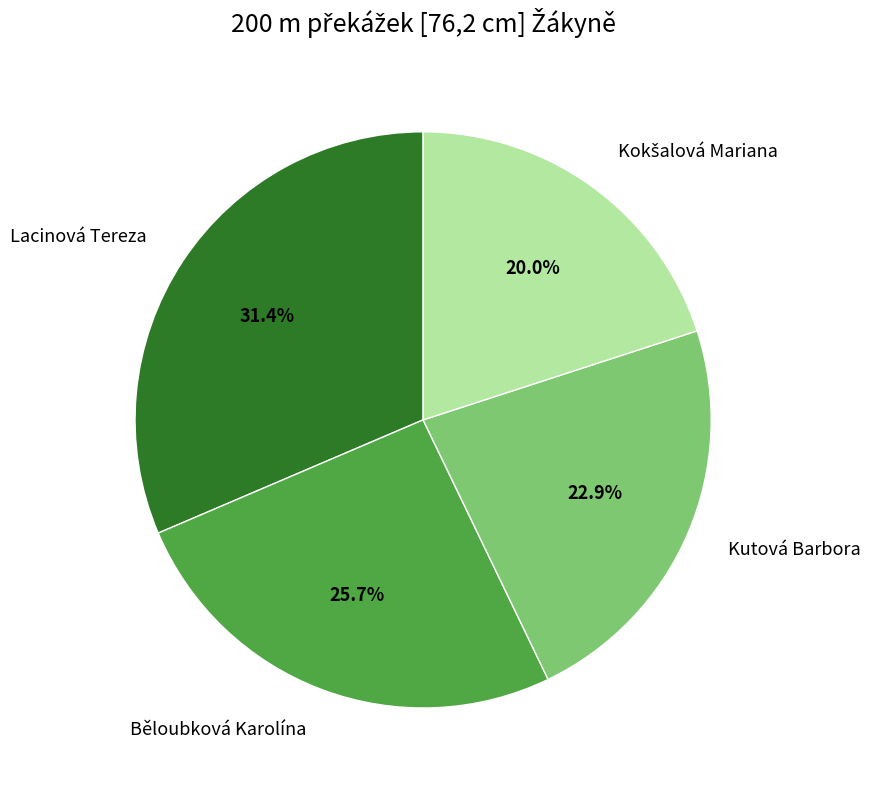

True or false: Kutová Barbora accounts for 23% of the total.

True